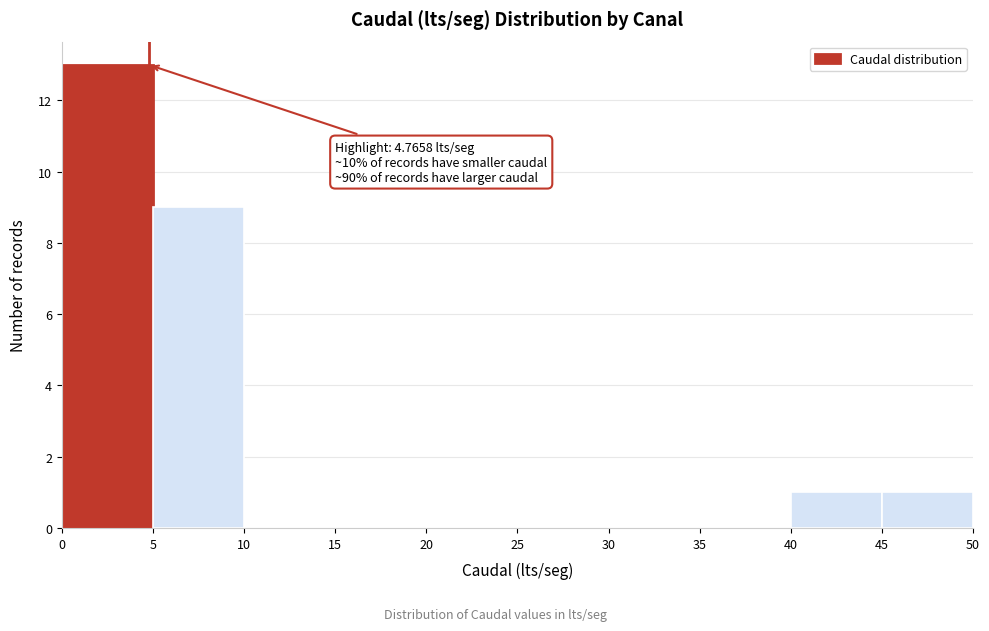

Over which range of the x-axis is the bar tallest?

0 to 5